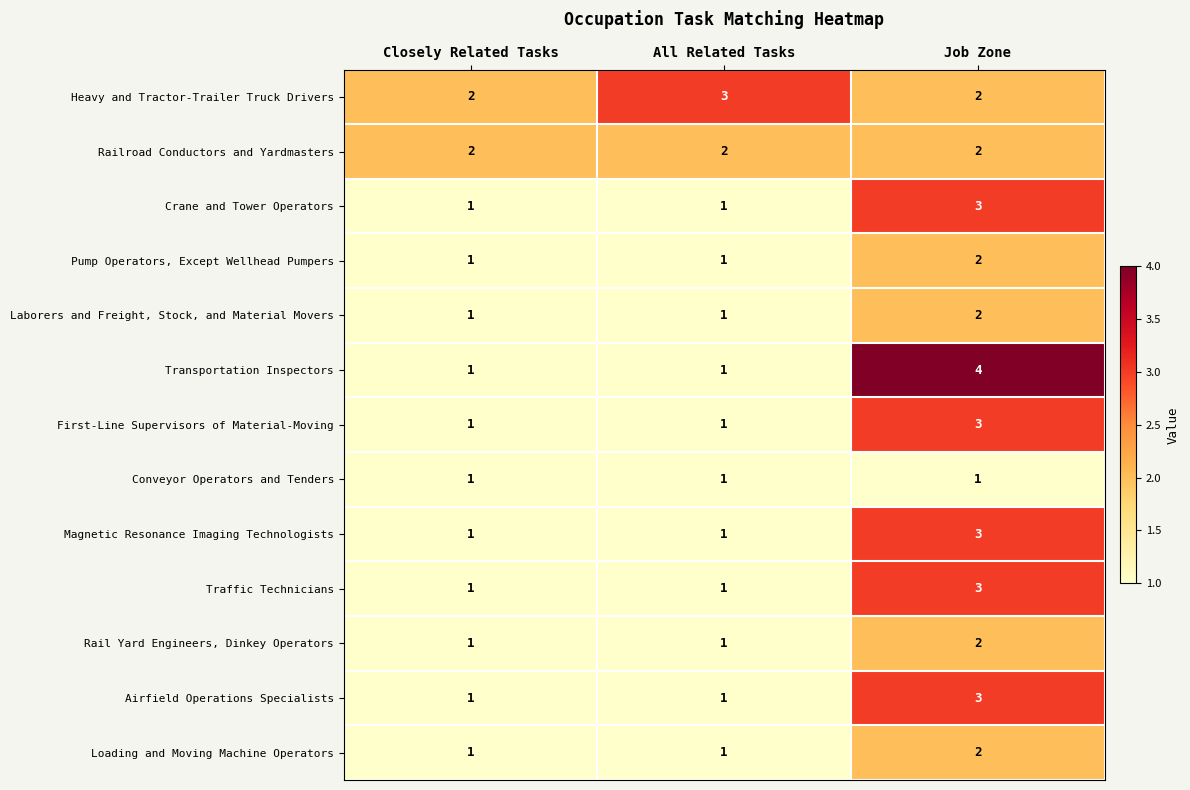

The Laborers and Freight, Stock, and Material Movers series shows 1 at All Related Tasks. True or false?

True